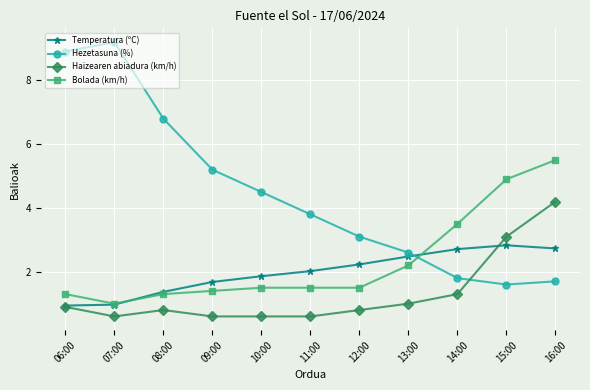

True or false: Bolada (km/h) and Haizearen abiadura (km/h) intersect in this chart.

False